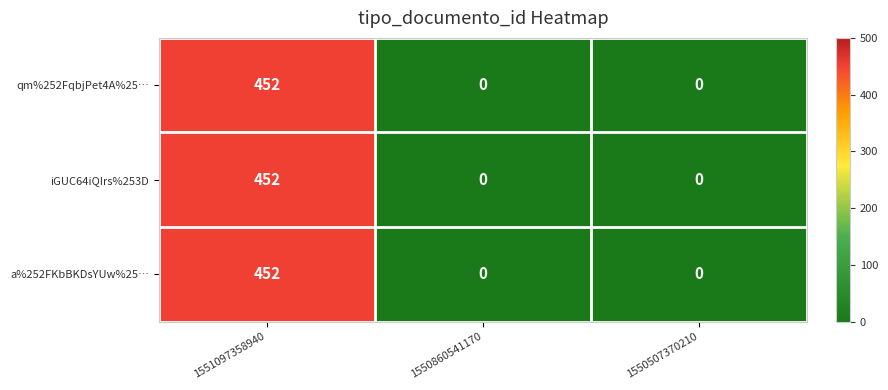

Reading right to left, what are all the values shown in this chart?

qm%252FqbjPet4A%25…: 0	0	452
iGUC64iQIrs%253D: 0	0	452
a%252FKbBKDsYUw%25…: 0	0	452